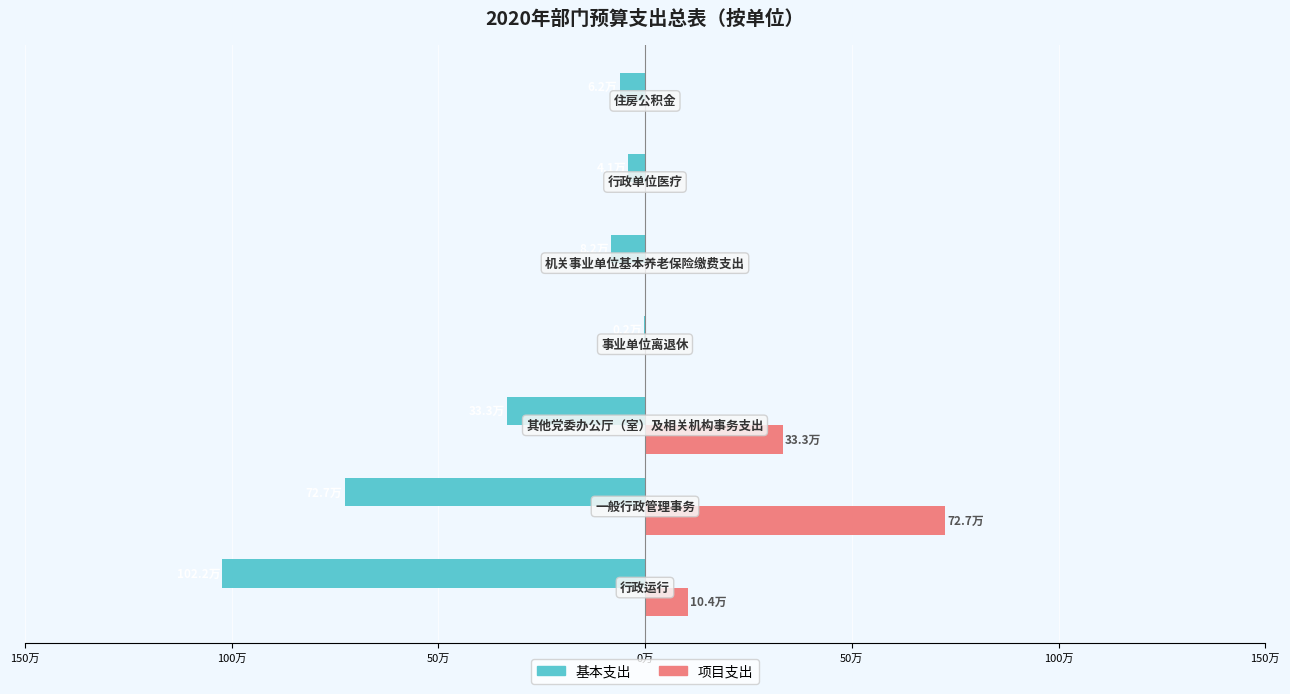

What is the difference between the second highest and second lowest values in the 项目支出 series?

332800.0